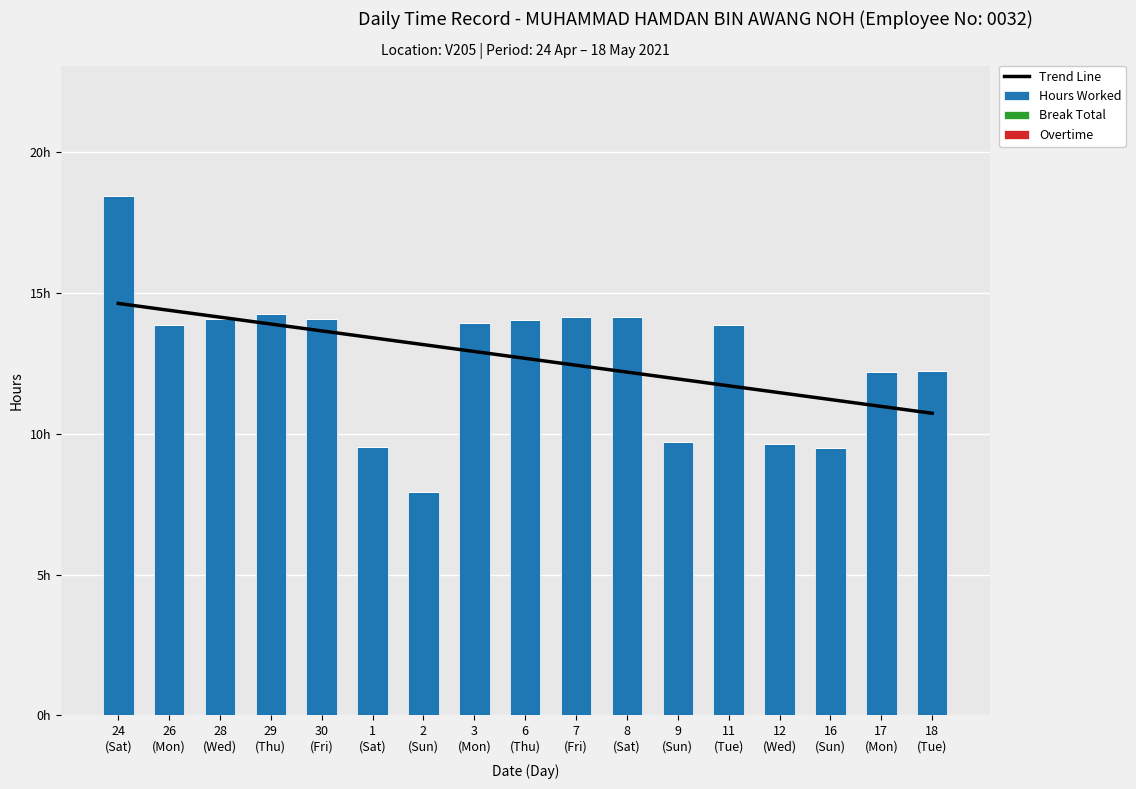

The value of Hours Worked at 17
(Mon) is 12.2. True or false?

True